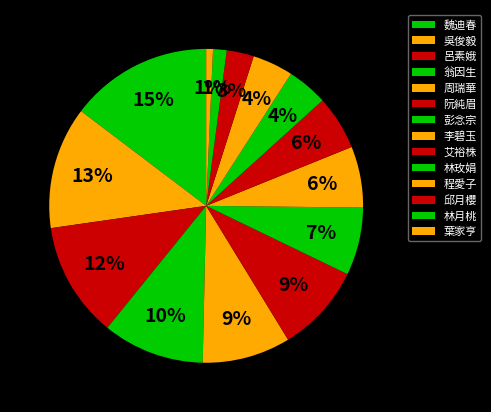

How many slices are in this pie chart?

14